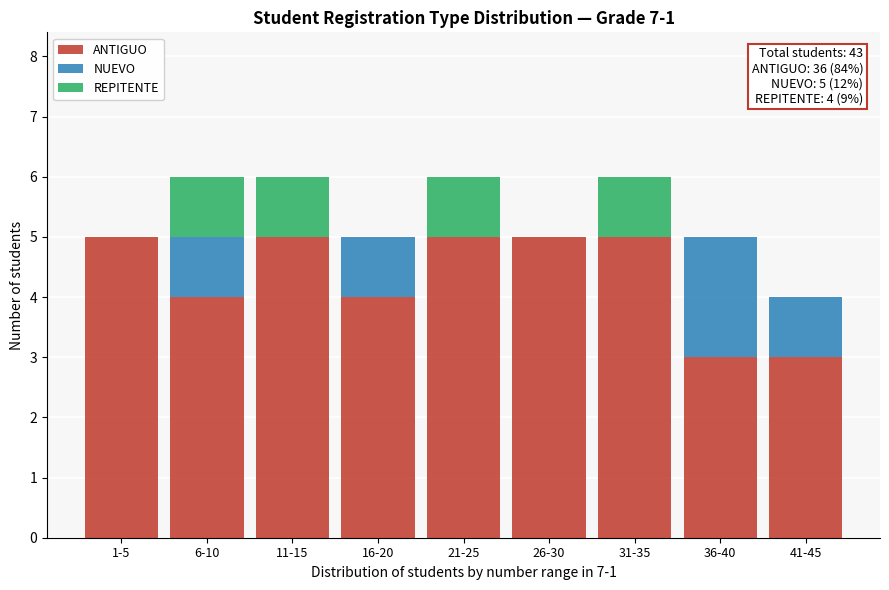

Reading left to right, transcribe the values for ANTIGUO.

1-5=5	6-10=4	11-15=5	16-20=4	21-25=5	26-30=5	31-35=5	36-40=3	41-45=3